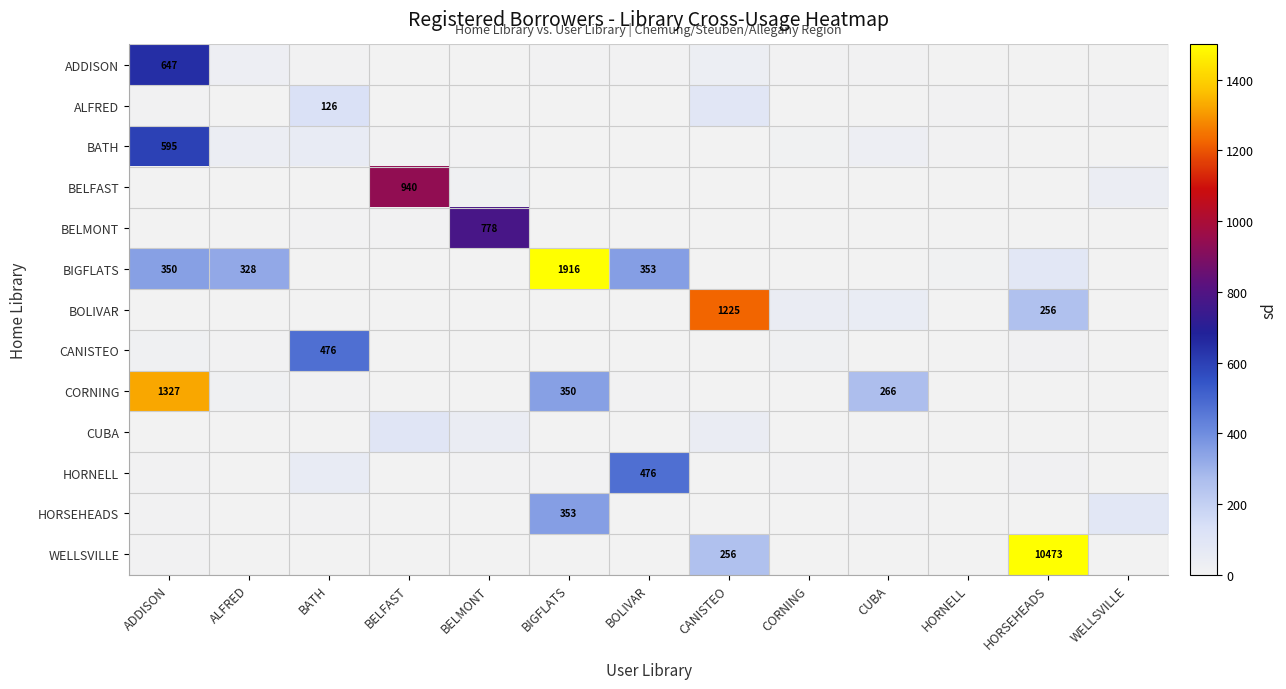

Which category has the highest value across all series?

HORSEHEADS